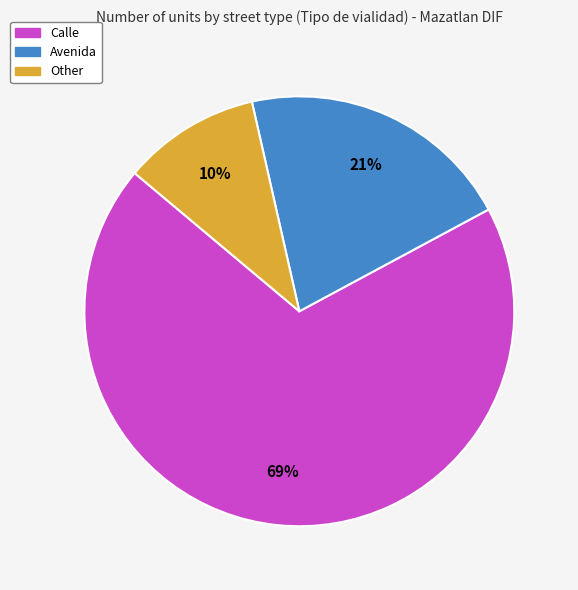

To the nearest percent, what is the difference between the Calle and Avenida slice percentages?

48%